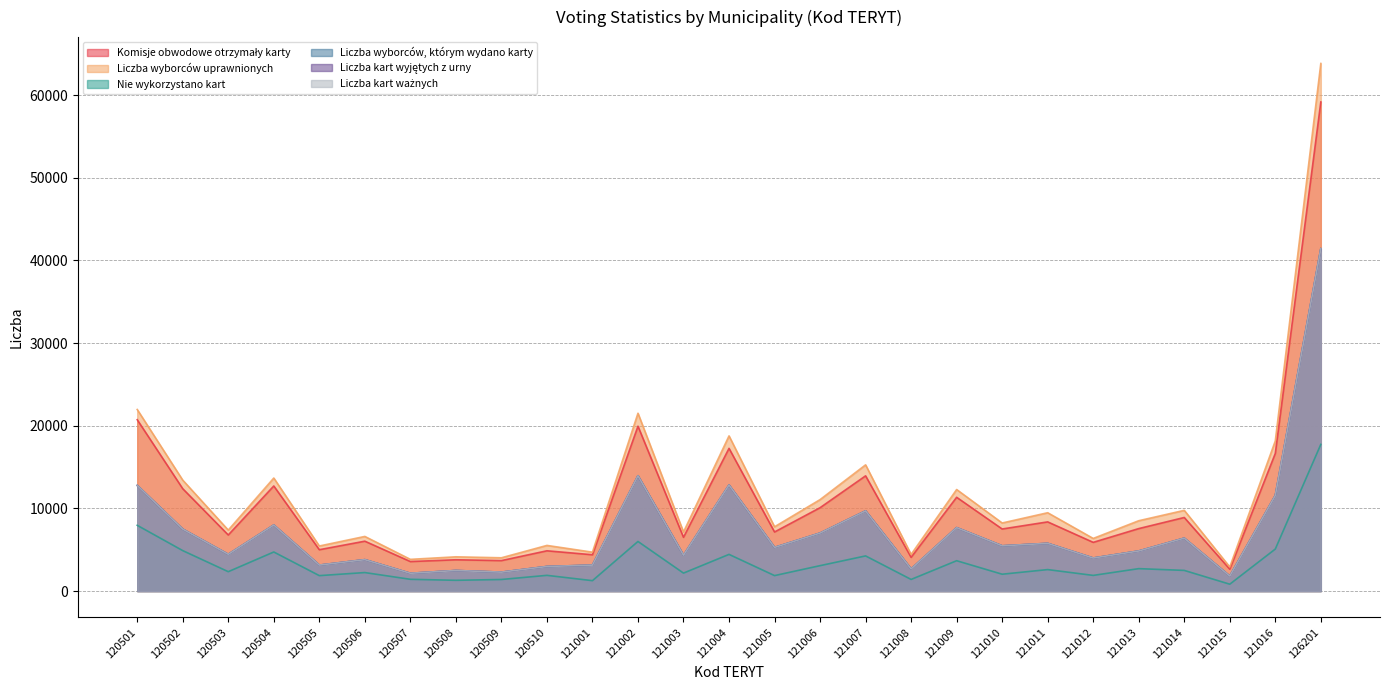

Where is the first local maximum for Liczba wyborców uprawnionych?

120504